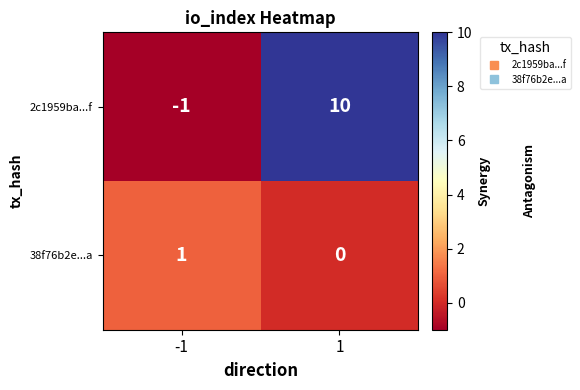

Count the number of data series in this chart.

2